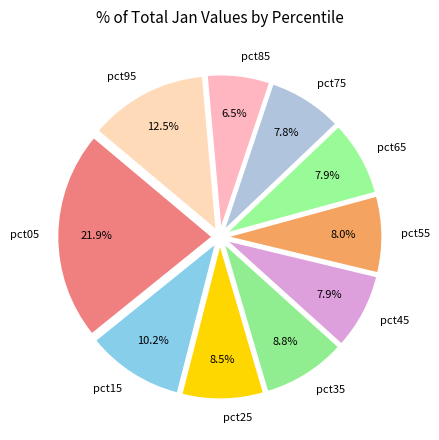

What is the smallest slice in the pie chart?

pct85